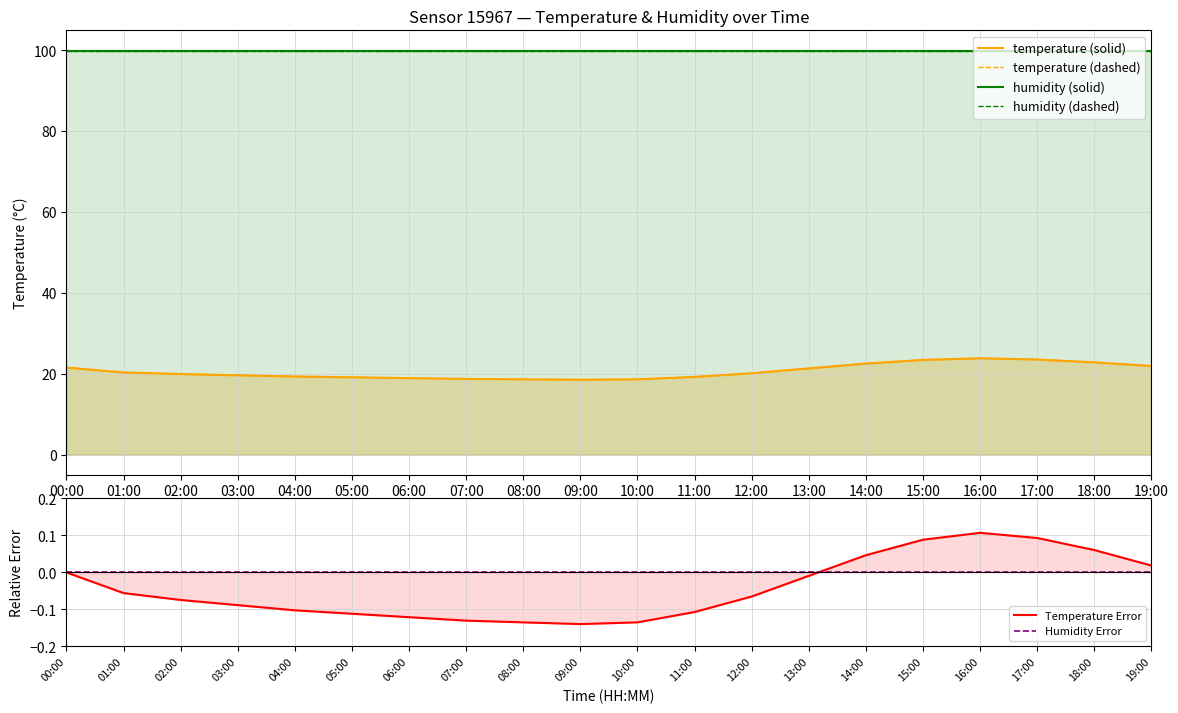

True or false: humidity (solid) and Temperature Error cross at least once.

False